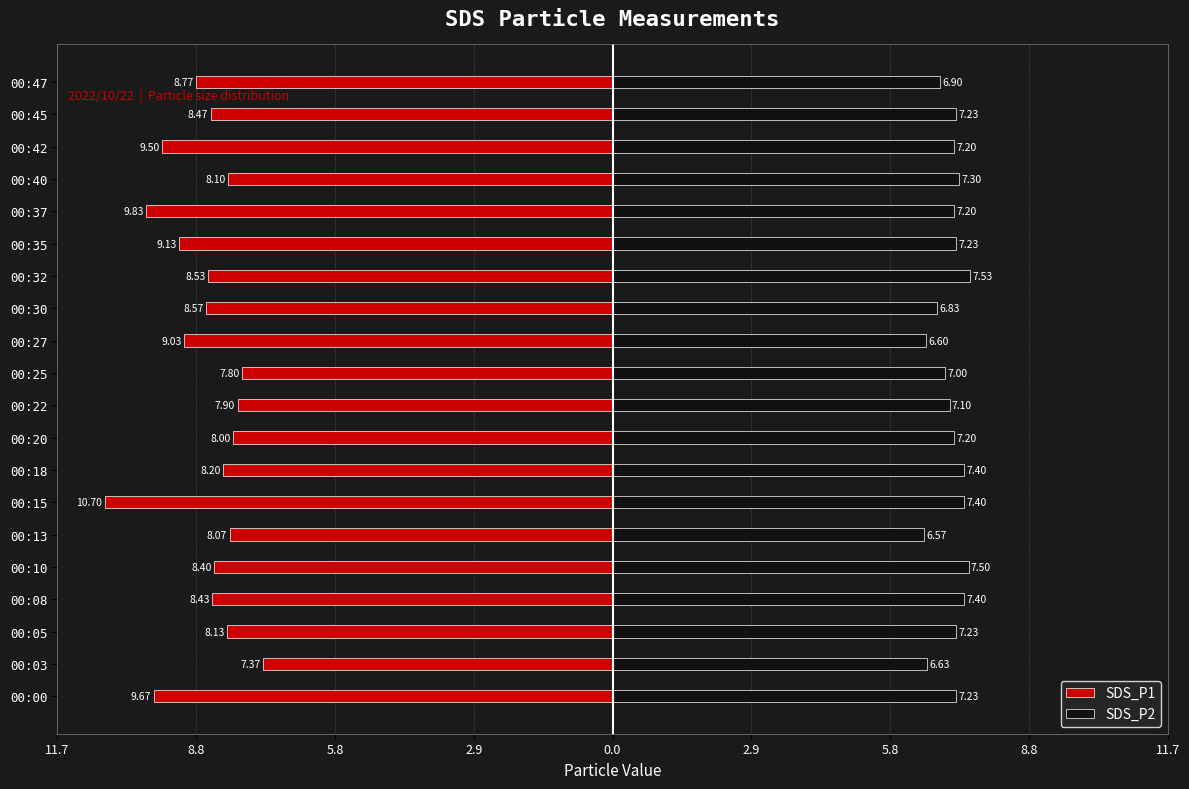

How many bars are there in total?

40